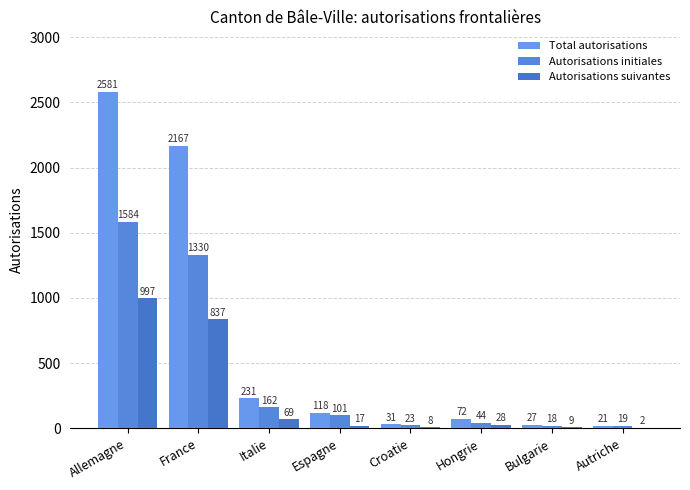

Is the value of Total autorisations at France greater than the value of Autorisations suivantes at Bulgarie?

Yes